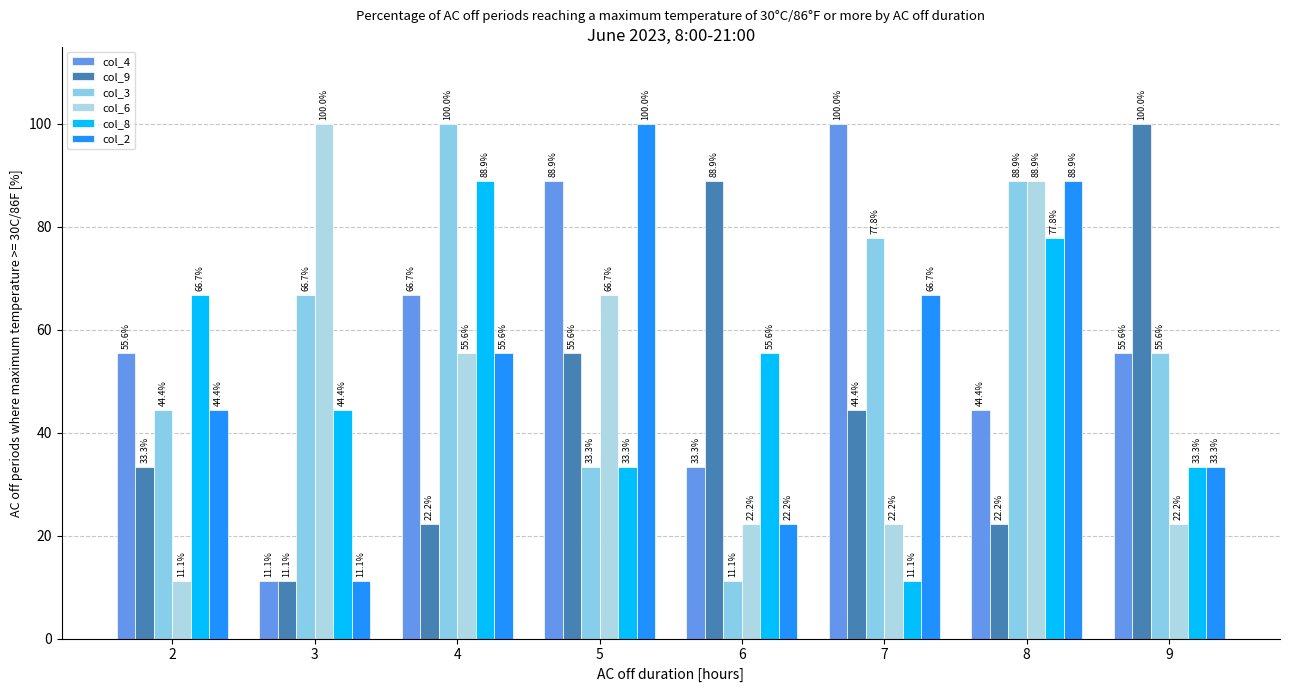

Which category has the lowest value across all series?

3